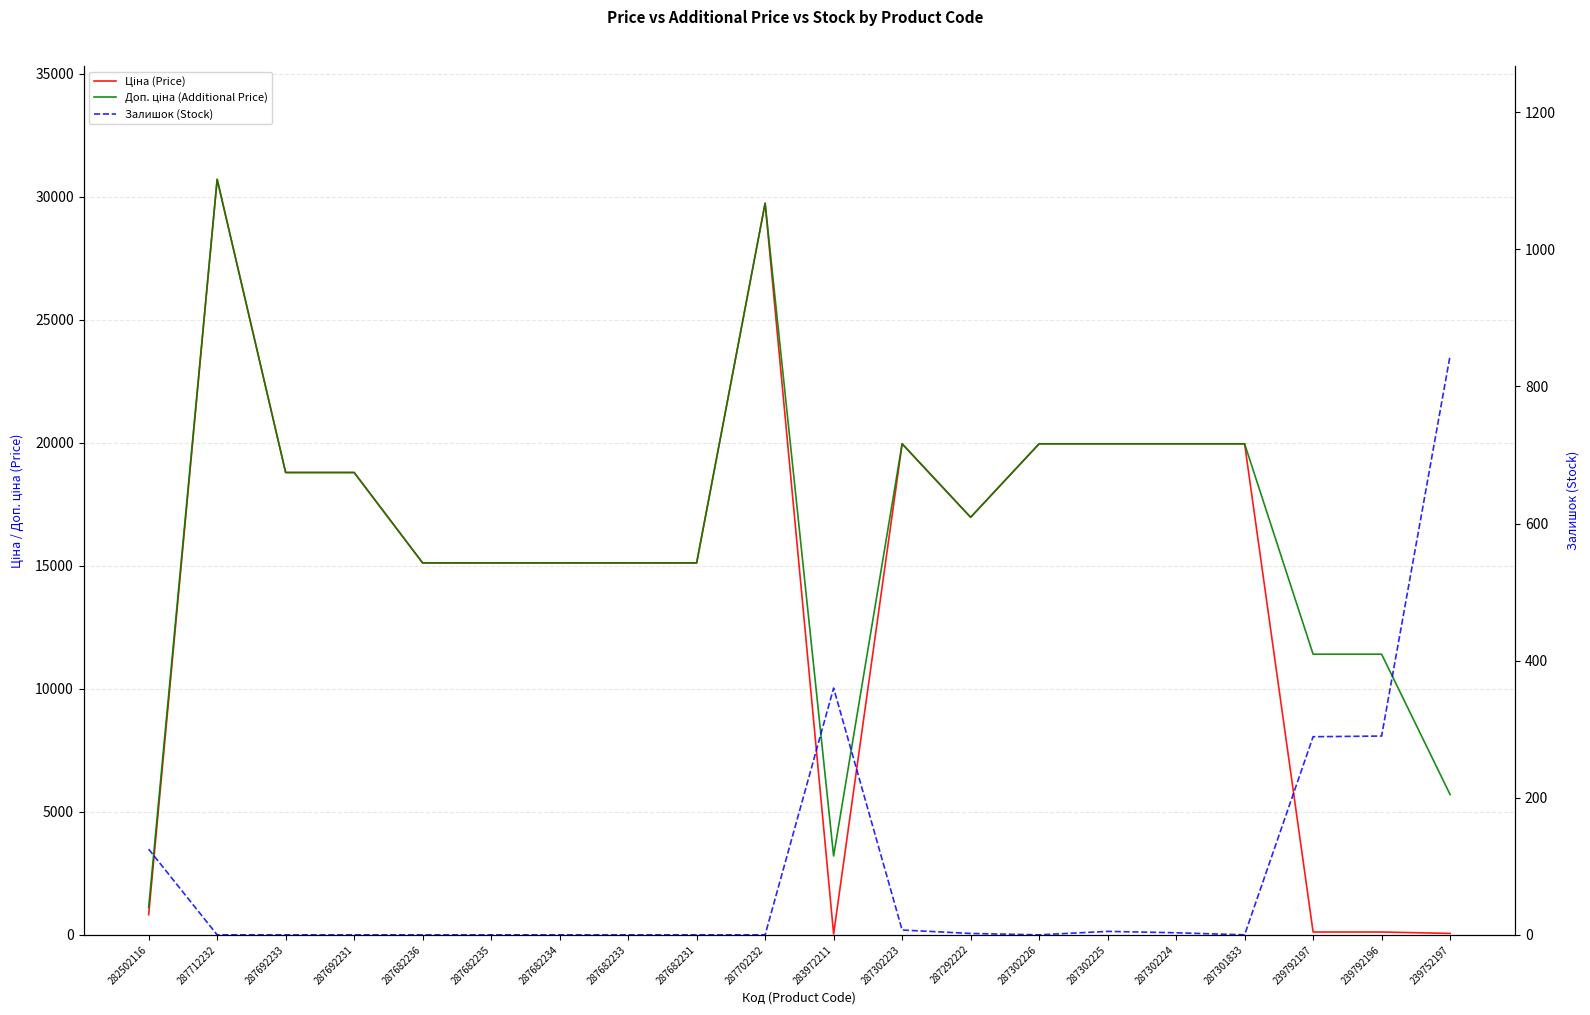

What is the average value of the Ціна (Price) series?

14579.5